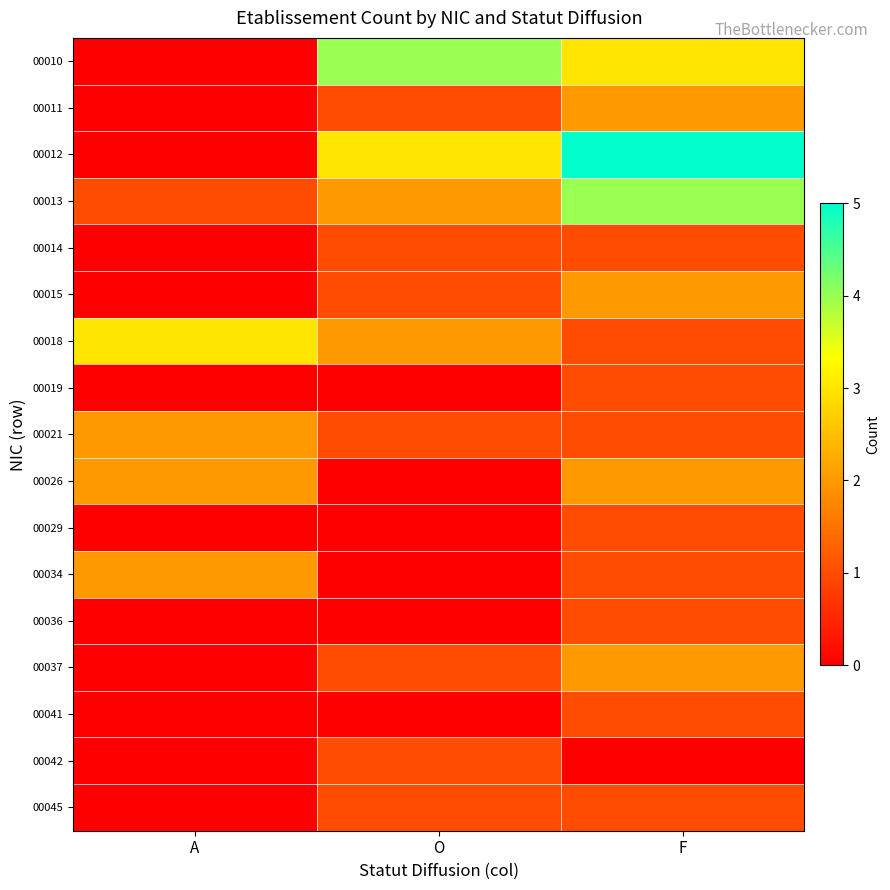

What is the total value across all series at F?

29